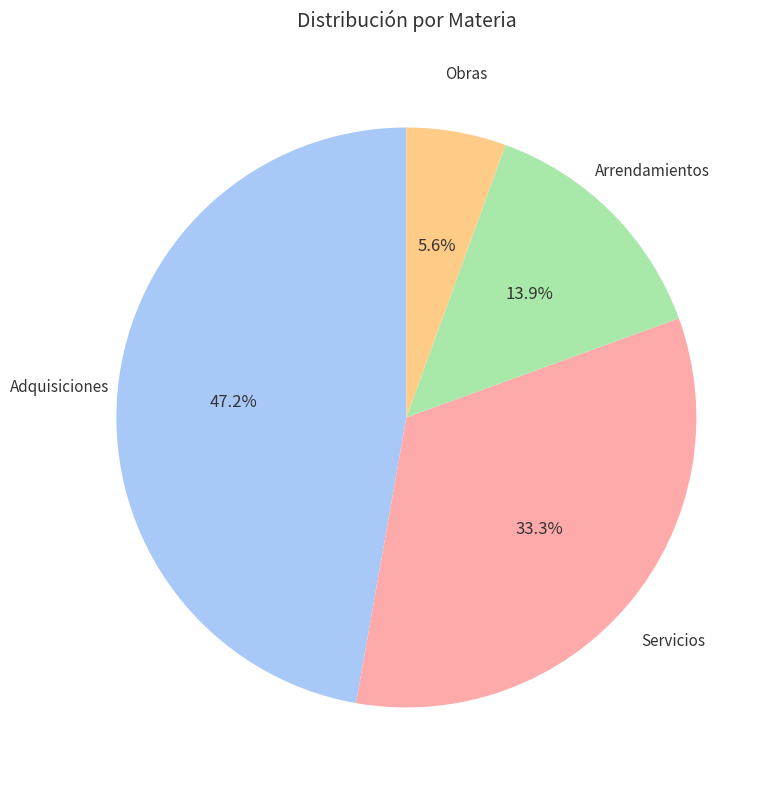

Does any single category account for the majority?

No